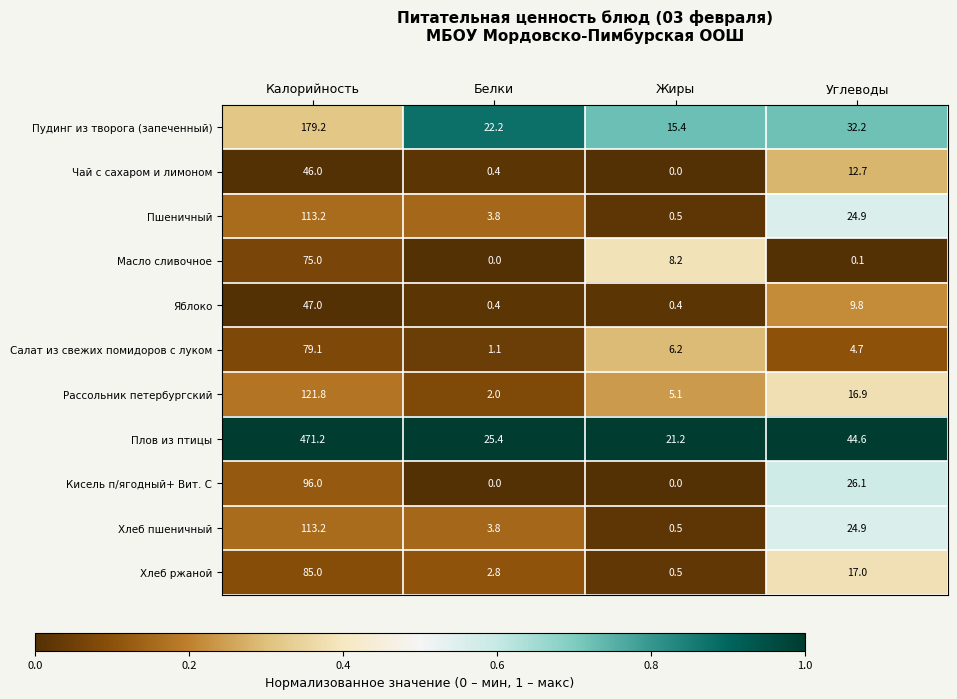

Is the value of Масло сливочное at Калорийность greater than the value of Плов из птицы at Углеводы?

Yes